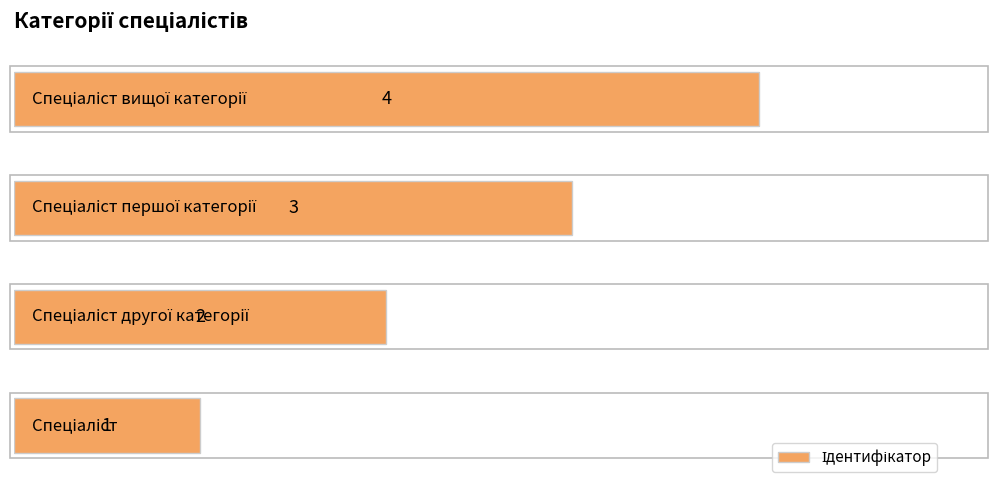

How many series are shown in this chart?

1